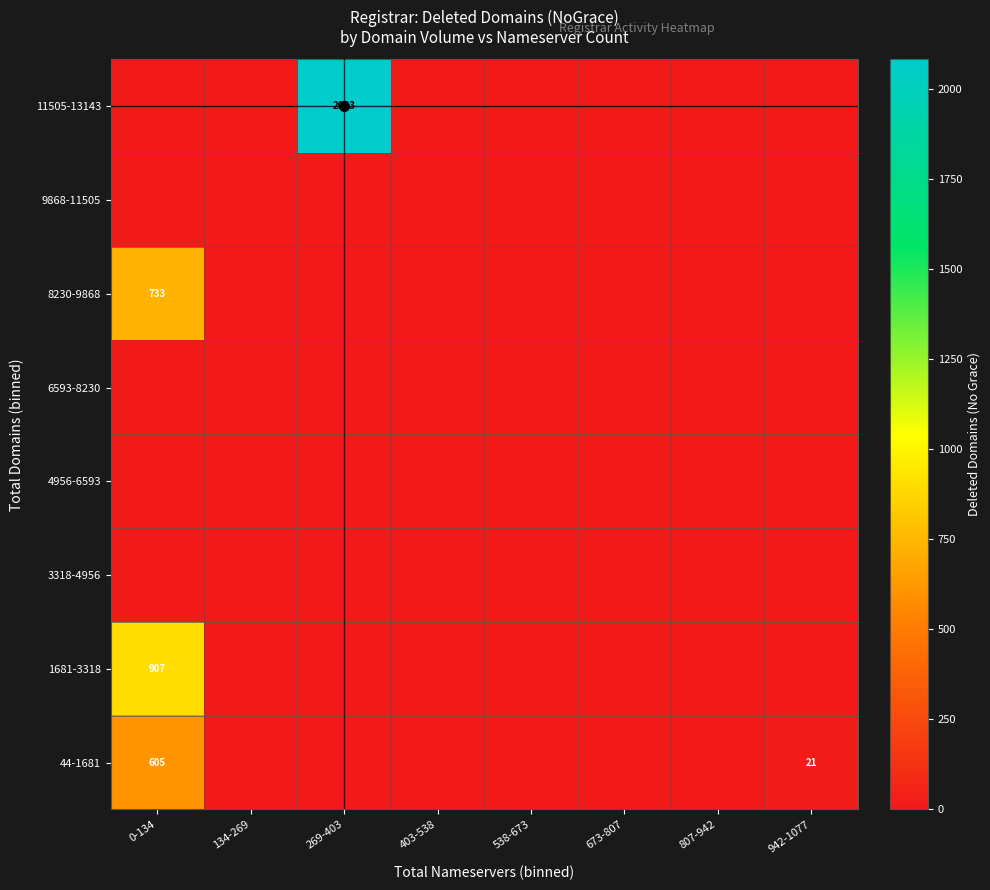

Is it true that 1681-3318 equals 1521 at 0-134?

False